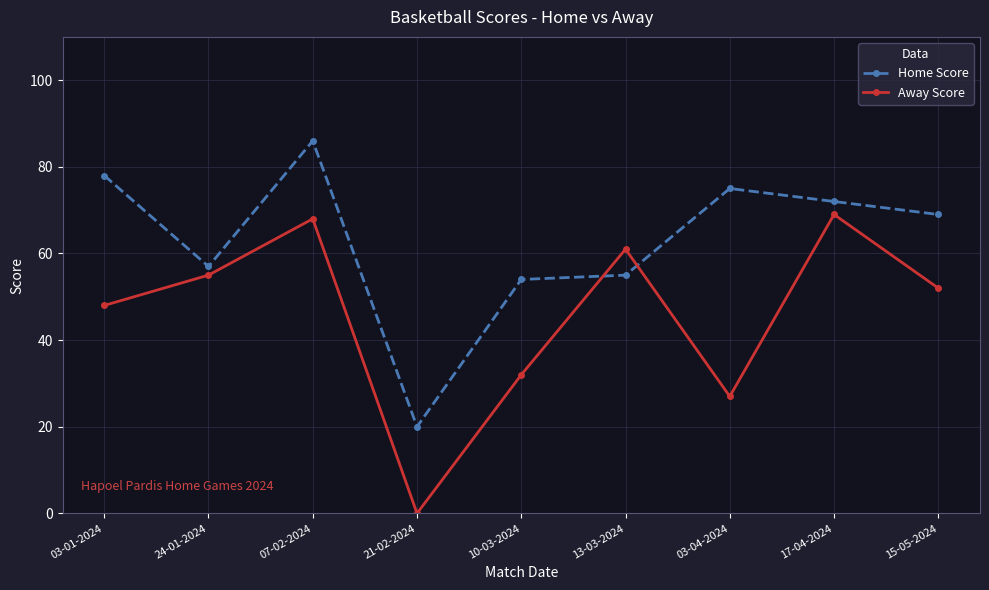

What is the difference between the maximum and minimum values in the Home Score series?

66